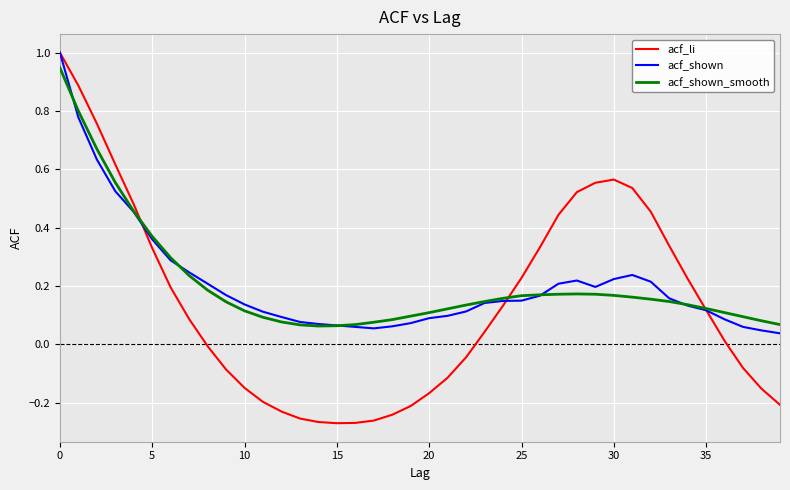

What are all the series names shown in the legend?

acf_li, acf_shown, acf_shown_smooth